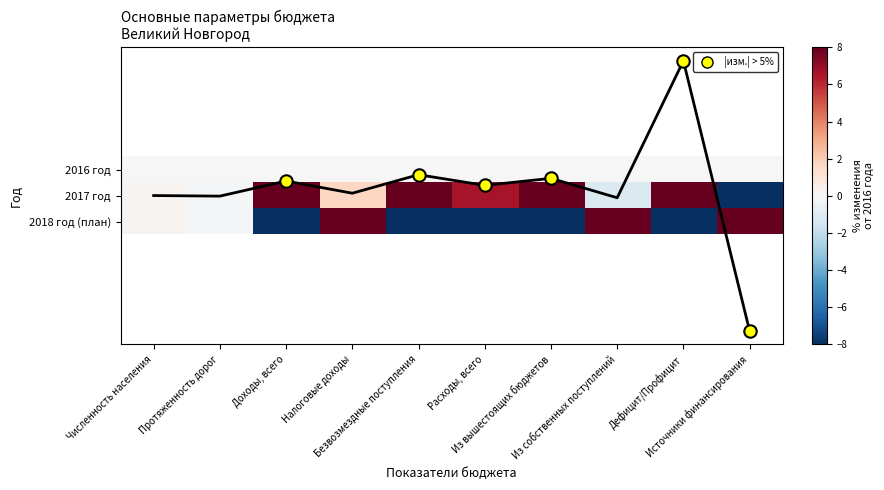

Rank the categories by 2017 год value from highest to lowest.

Дефицит/Профицит, Безвозмездные поступления, Из вышестоящих бюджетов, Доходы, всего, Расходы, всего, Налоговые доходы, Численность населения, Протяженность дорог, Из собственных поступлений, Источники финансирования